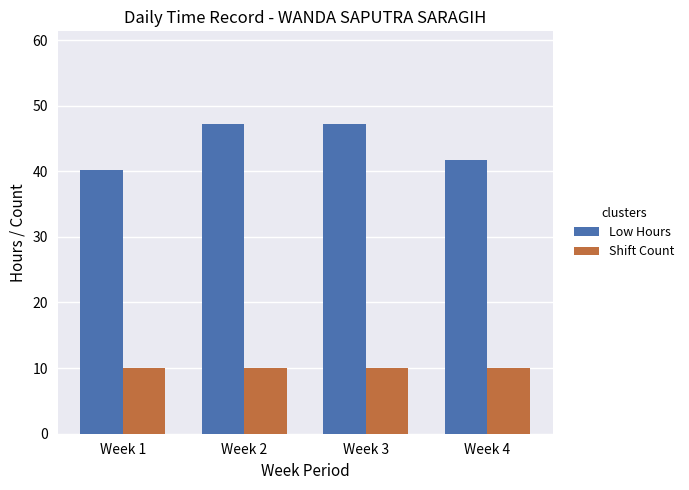

What is the total value across all series at Week 3?

57.1